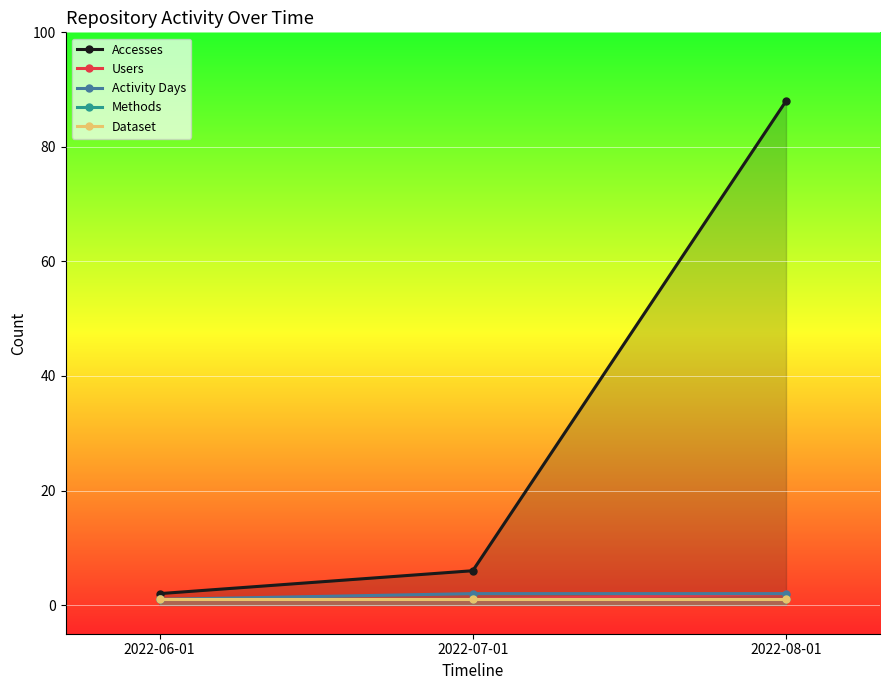

Which label corresponds to the smallest value in the chart?

2022-06-01